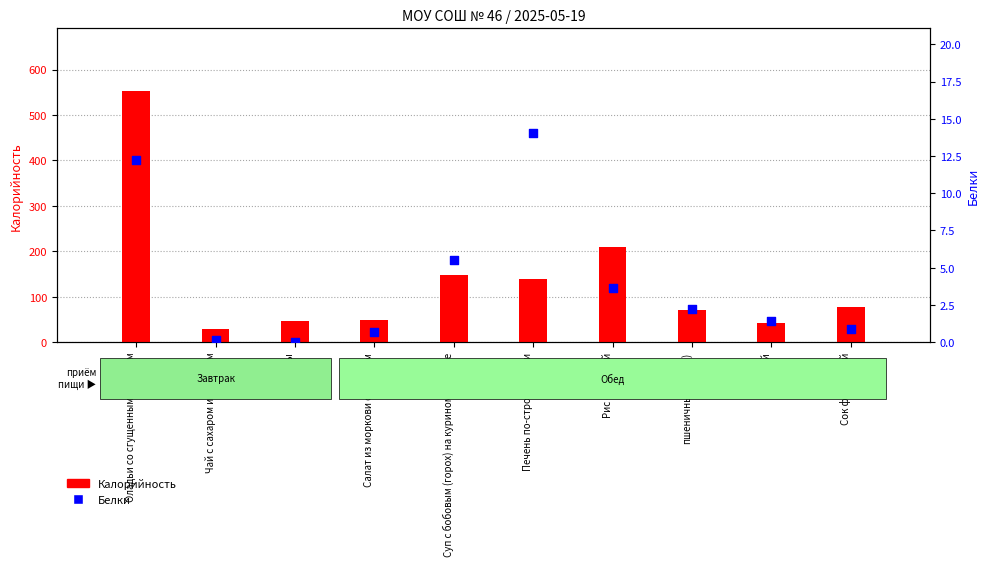

At which category is the sum across all series the highest?

Оладьи со сгущенным молоком